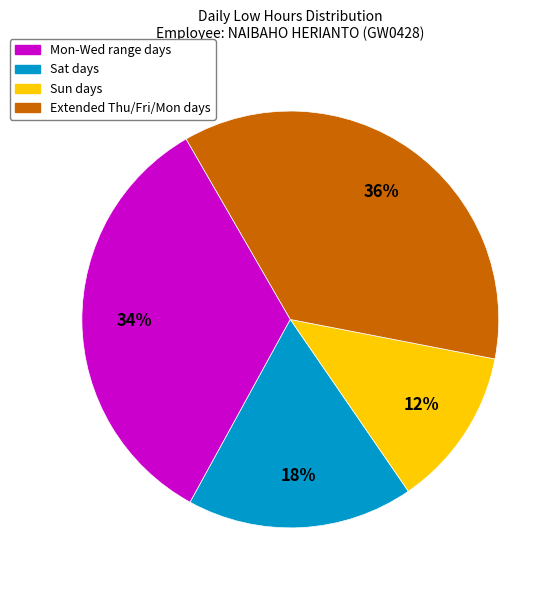

Is there any slice that represents more than half of the pie?

No